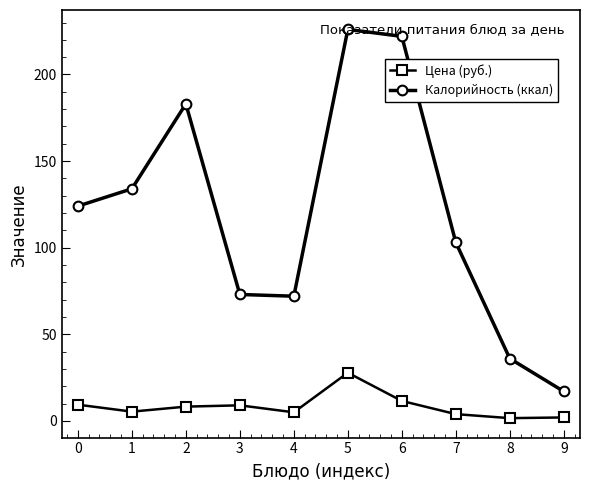

True or false: Цена (руб.) and Калорийность (ккал) cross at least once.

False